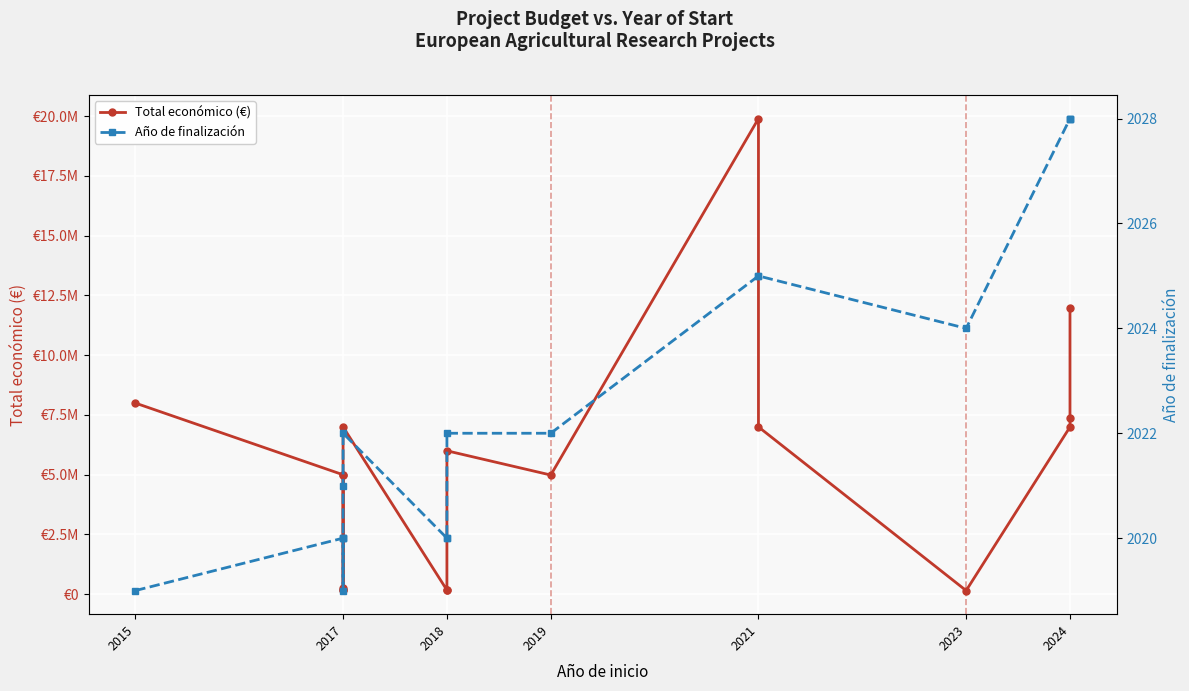

What is the sum of all Total económico (€) values?

90343537